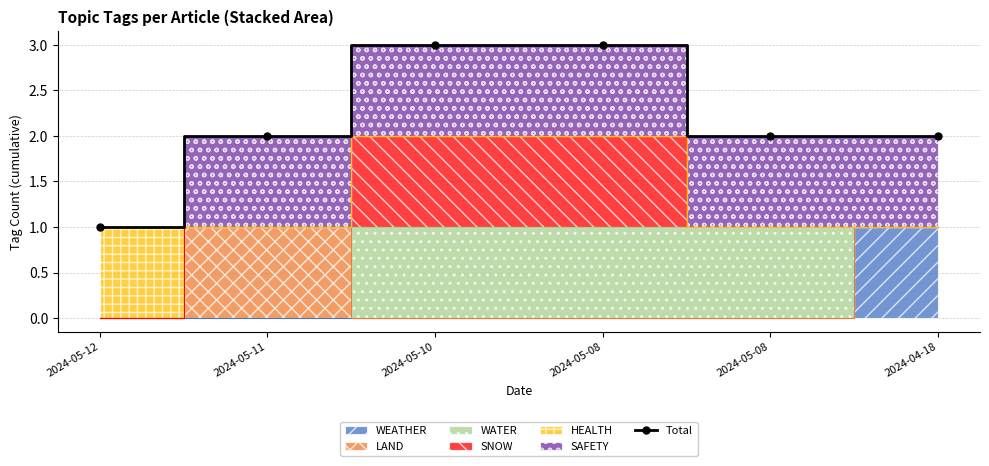

The value at 2024-05-08 is 0. True or false?

False